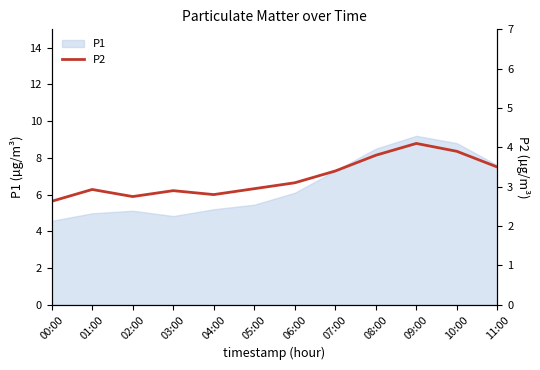

How many interior local peaks (higher than both neighbors) does the data have?

3